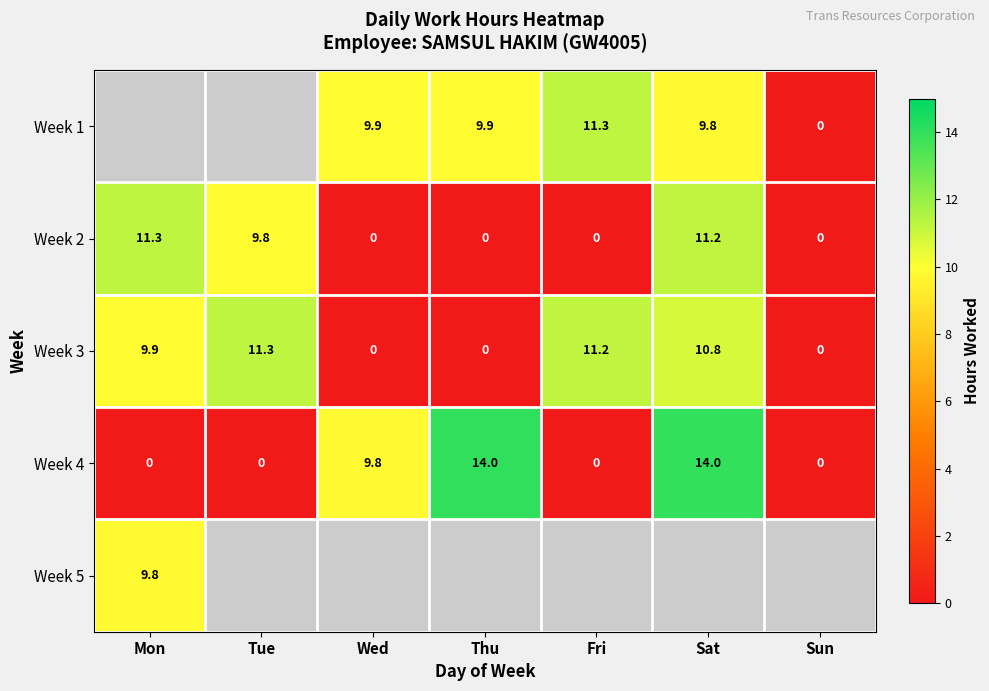

What is the difference between the second highest and second lowest values in the Week 2 series?

11.2